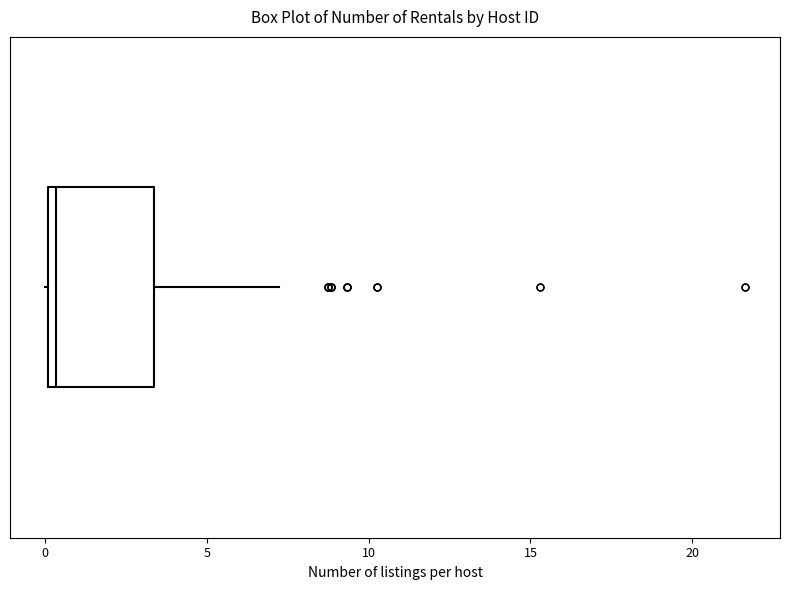

Read this box plot against the x-axis: the position of the median line, the range covered by the box, and the ends of both whiskers. The values are not printed on the chart, so give them approximately, as read against the axis.

median 0.5, box 0.0 to 3.5, whiskers 0.0 to 7.0